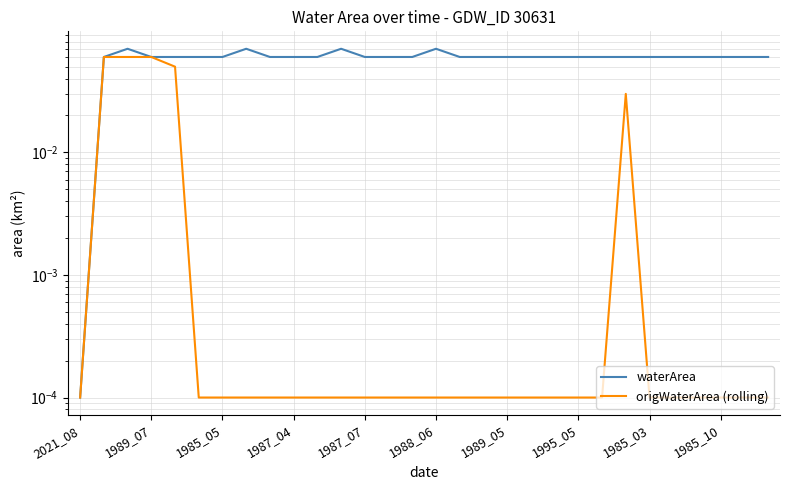

At how many categories does at least one series exceed 0?

30